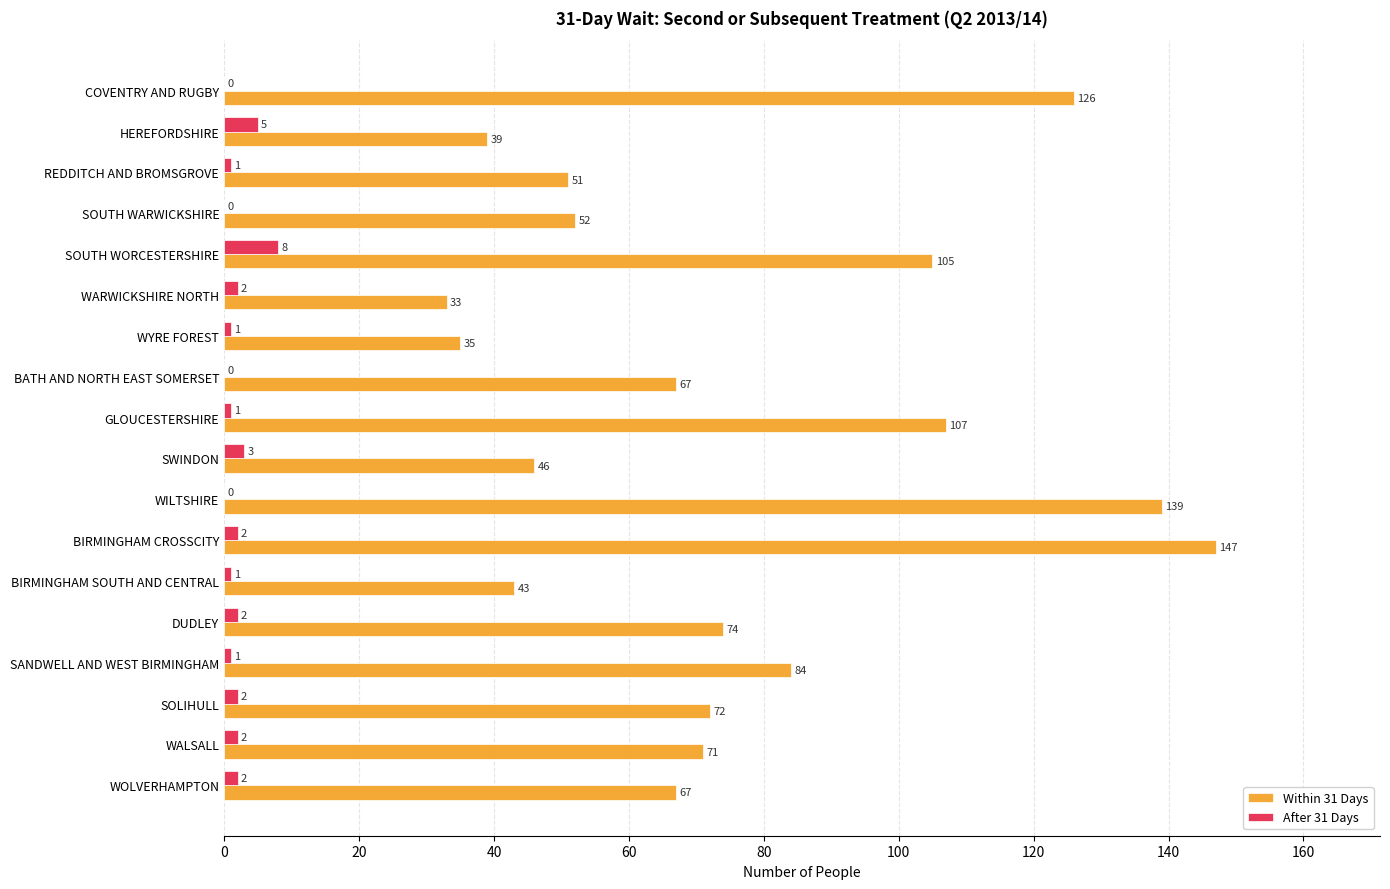

How many positive values does the After 31 Days series have?

14